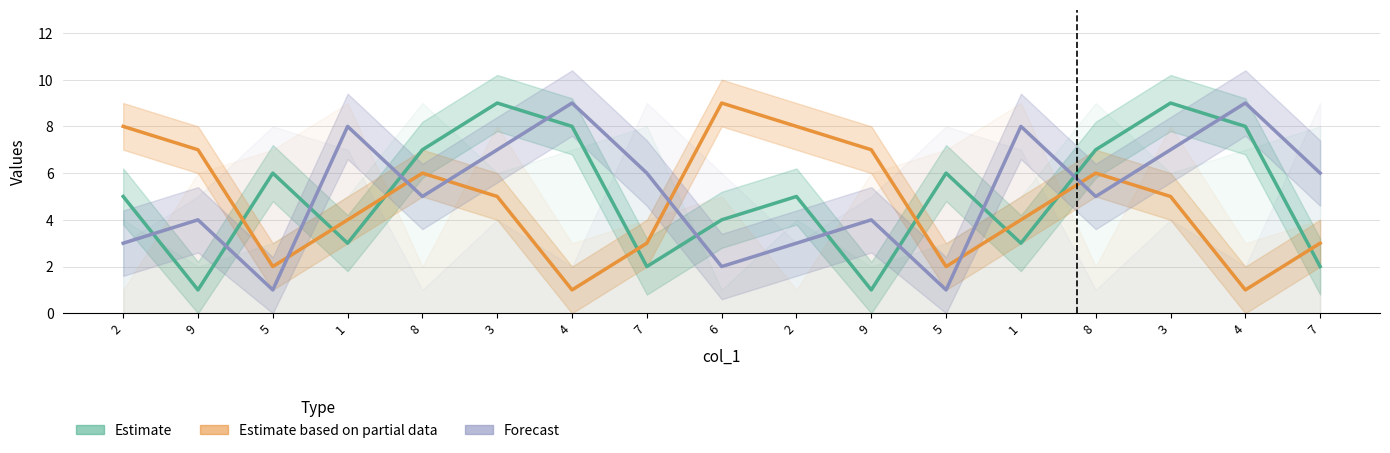

True or false: col_7 has a value of 7 at 3.

True